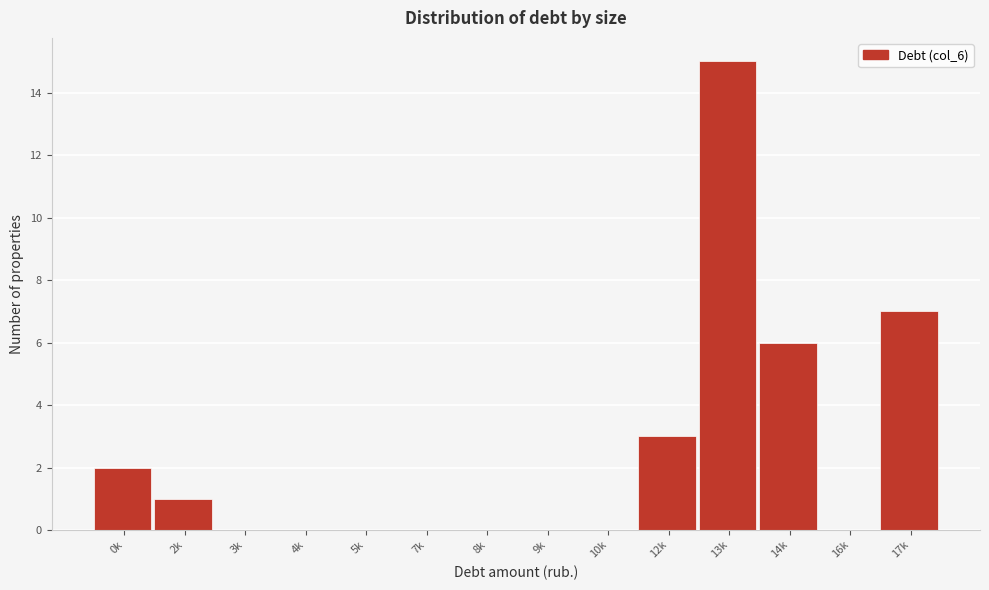

Reading left to right, extract all data points from this chart.

0k=2	2k=1	3k=0	4k=0	5k=0	7k=0	8k=0	9k=0	10k=0	12k=3	13k=15	14k=6	16k=0	17k=7